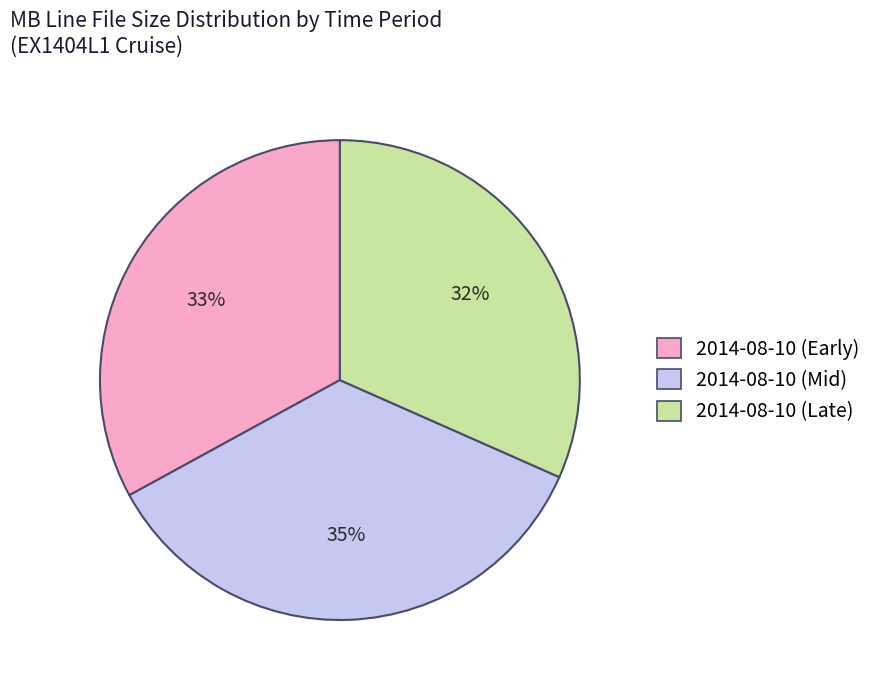

Is there a majority slice in this chart?

No